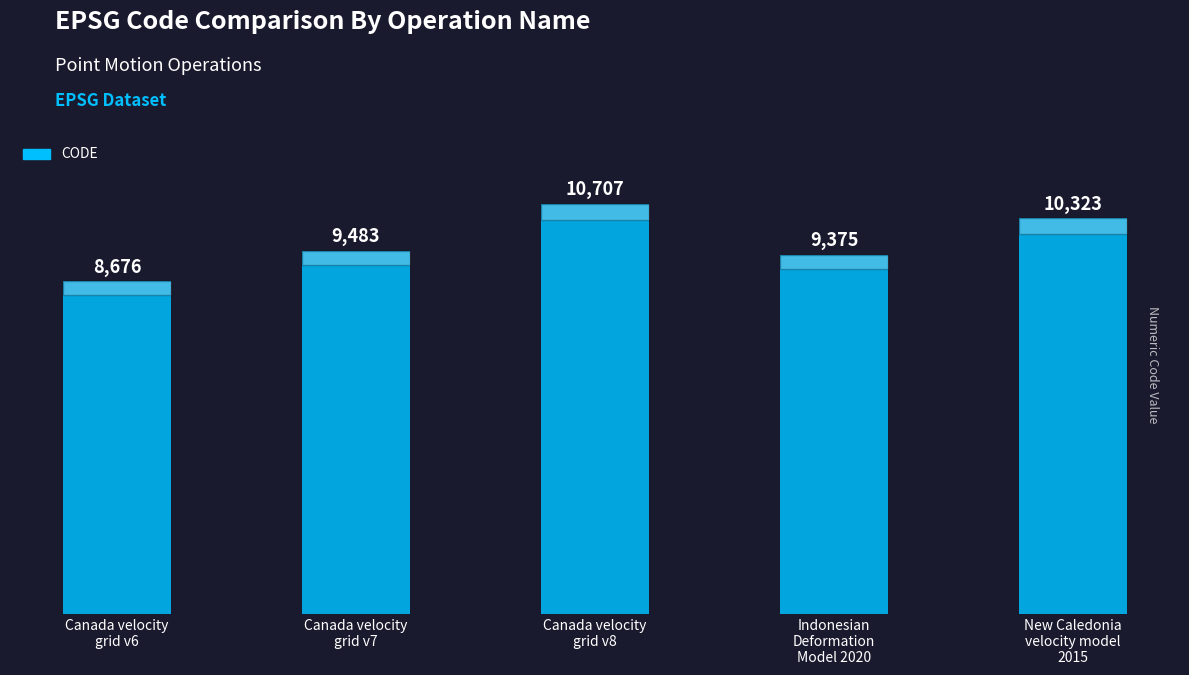

Approximately how many times larger is the value at Canada velocity
grid v8 compared to Canada velocity
grid v7?

1.1